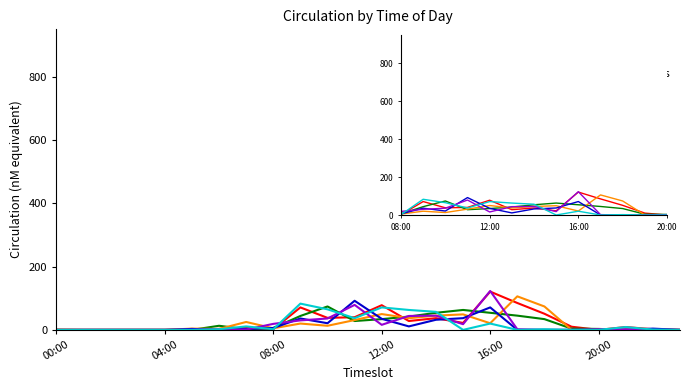

Reading left to right, transcribe all the data shown in this chart.

Mondays: 0	0	0	0	0	1	3	7	2	71	38	40	78	28	37	22	121	85	51	10	0	9	2	0
Tuesdays: 0	0	0	0	0	0	13	2	6	44	74	28	34	42	54	63	54	45	34	4	3	0	0	0
Wednesdays: 1	0	0	0	0	4	3	25	5	20	13	31	50	37	45	49	21	106	74	0	0	5	1	0
Thursdays: 0	0	0	0	0	3	0	3	6	36	21	92	35	11	32	37	71	0	0	0	0	0	4	0
Fridays: 0	0	0	0	0	0	2	1	19	30	36	79	16	44	45	18	123	2	0	0	2	2	0	0
Saturdays: 0	0	0	0	0	0	2	11	2	83	65	37	71	63	57	0	20	0	2	0	0	9	1	0